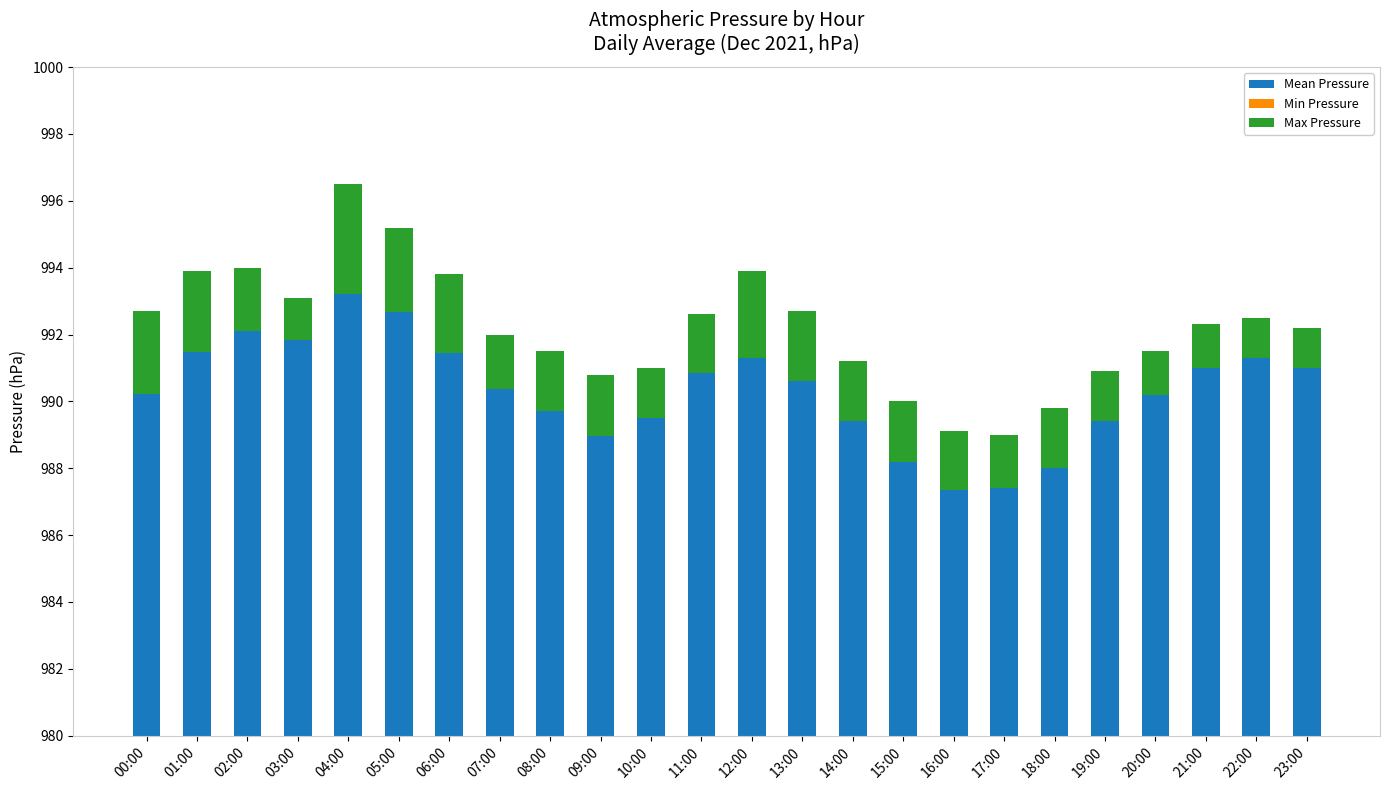

Is it true that Min Pressure equals 0.0 at 15:00?

True